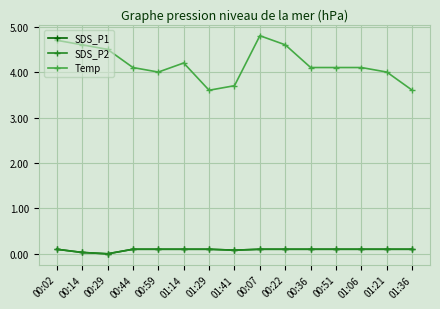

What is the sum of the SDS_P1 values at 01:36 and 01:06?

0.2